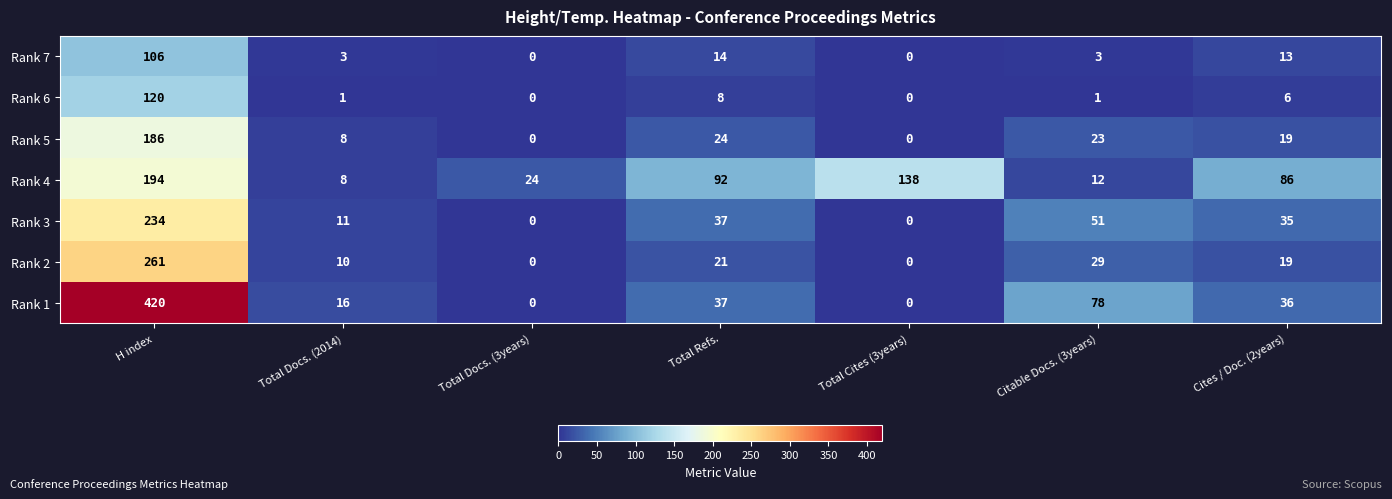

What is the difference between the highest and lowest values at Total Docs. (3years)?

24